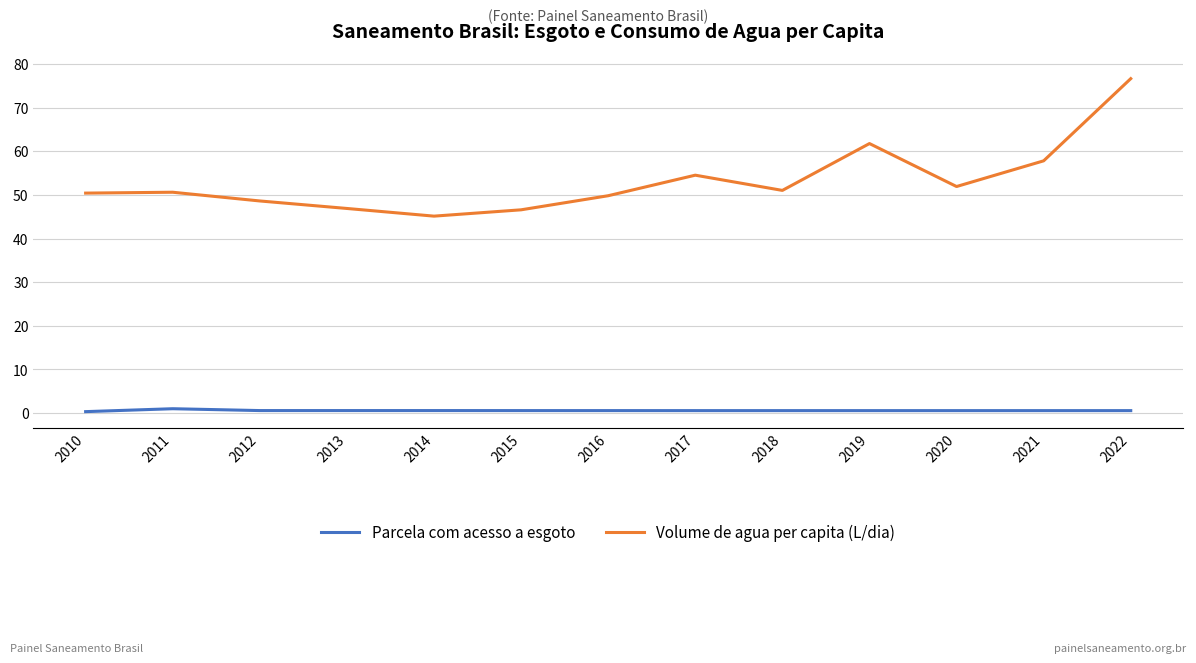

What is the difference between the maximum and minimum values in the Volume de agua per capita (L/dia) series?

31.5